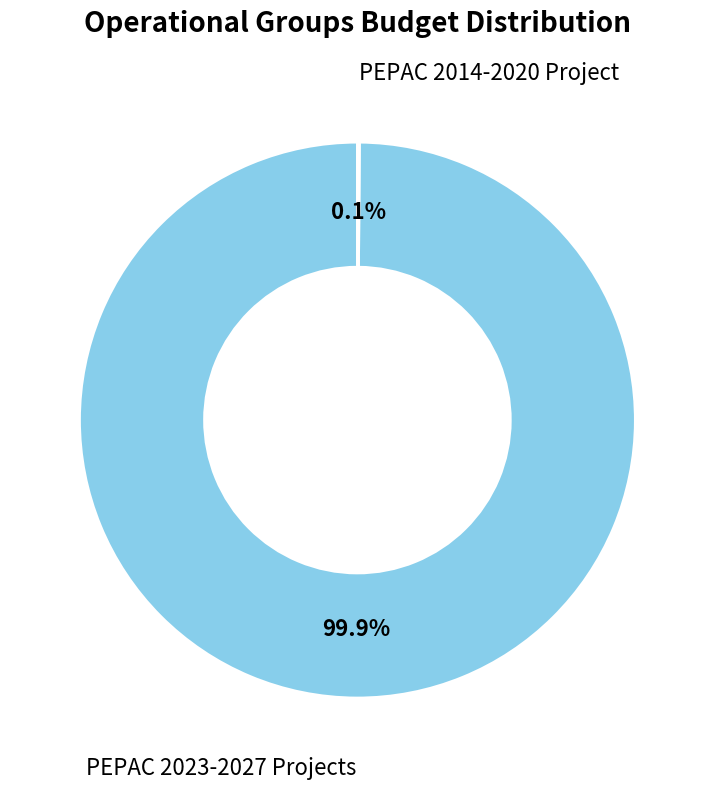

Does PEPAC 2023-2027 Projects account for over 50% of the chart?

Yes